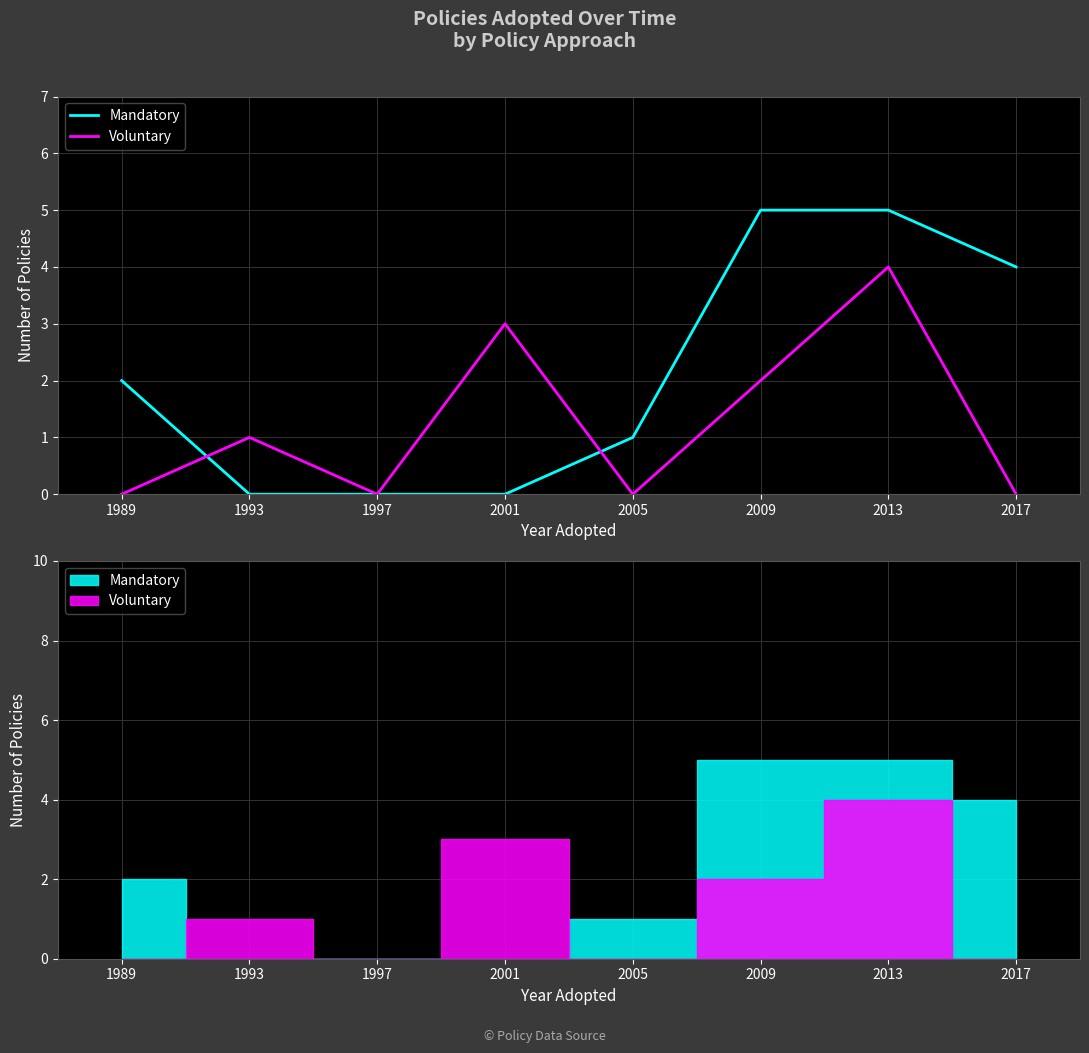

What is the average value of the Voluntary series?

1